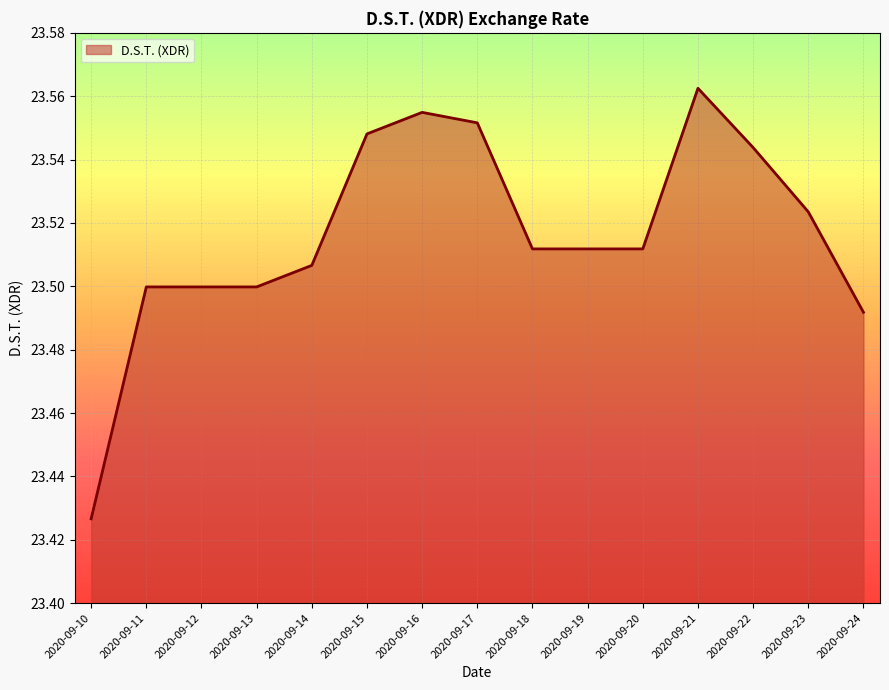

The value at 2020-09-11 is 34.2. True or false?

False